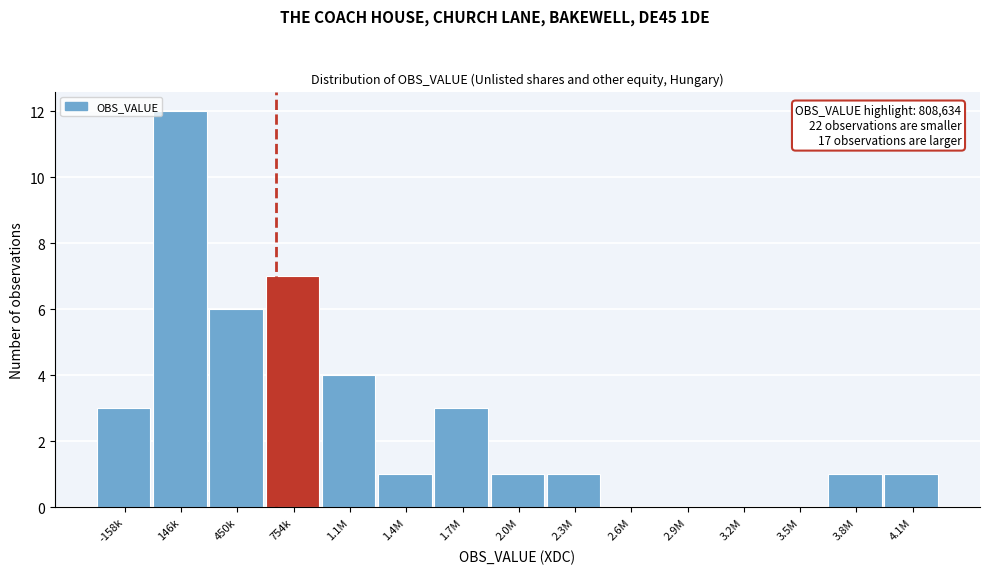

Reading left to right, list all the values displayed in this chart.

-158k=3	146k=12	450k=6	754k=7	1.1M=4	1.4M=1	1.7M=3	2.0M=1	2.3M=1	2.6M=0	2.9M=0	3.2M=0	3.5M=0	3.8M=1	4.1M=1